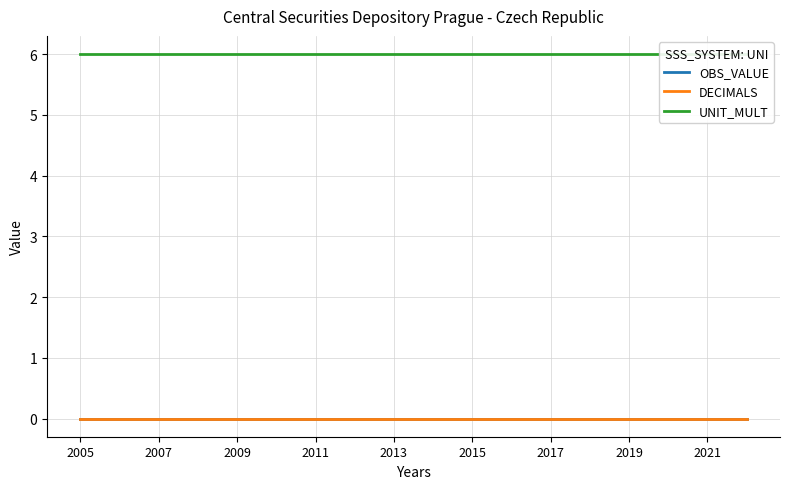

What is the total value across all series at 2019?

6